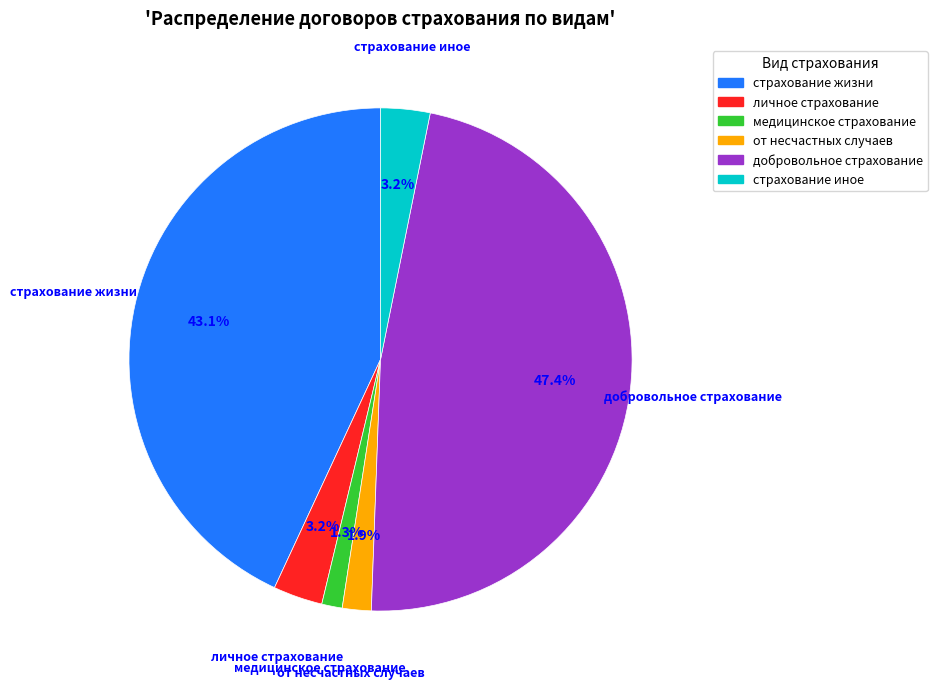

Does any single category account for the majority?

No